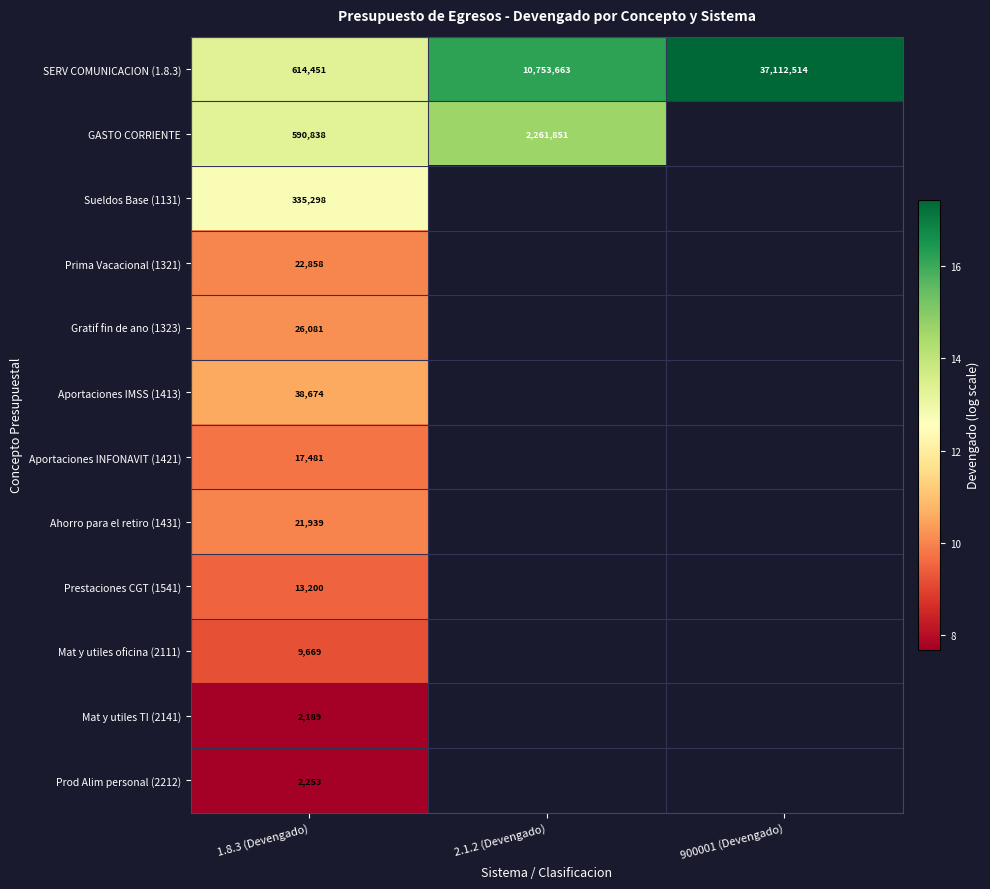

List the series in order of their peak value, highest first.

SERV COMUNICACION (1.8.3), GASTO CORRIENTE, Sueldos Base (1131), Aportaciones IMSS (1413), Gratif fin de ano (1323), Prima Vacacional (1321), Ahorro para el retiro (1431), Aportaciones INFONAVIT (1421), Prestaciones CGT (1541), Mat y utiles oficina (2111), Prod Alim personal (2212), Mat y utiles TI (2141)